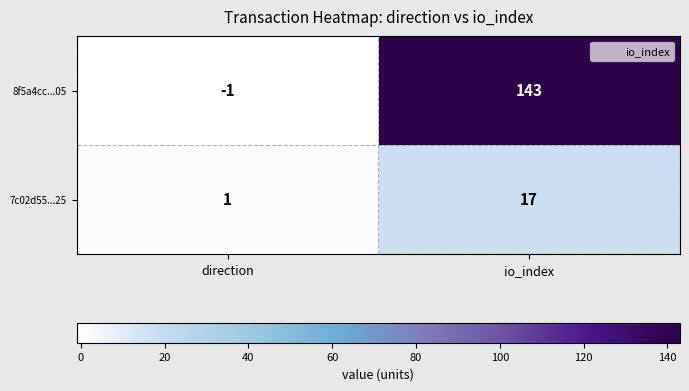

Reading left to right, extract all data points from this chart.

8f5a4cc...05: direction=-1	io_index=143
7c02d55...25: direction=1	io_index=17